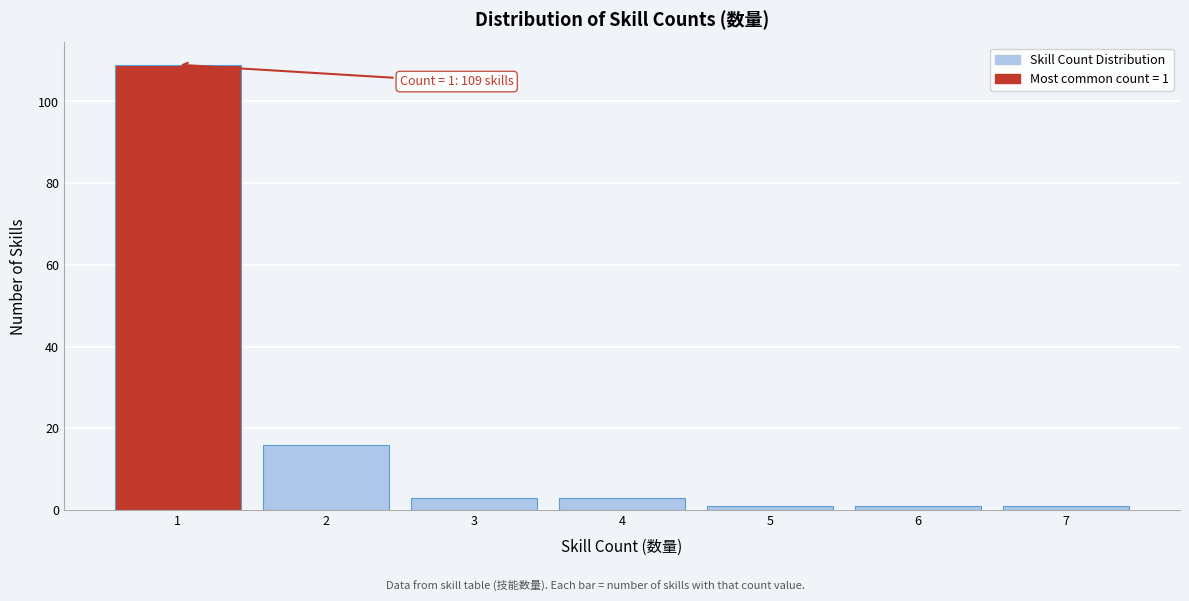

Reading left to right, list all the values displayed in this chart.

1=109	2=16	3=3	4=3	5=1	6=1	7=1